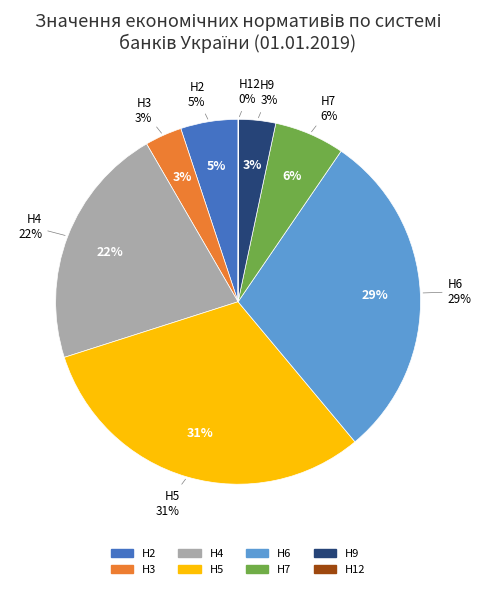

Which category has the smallest portion of the pie?

Н12